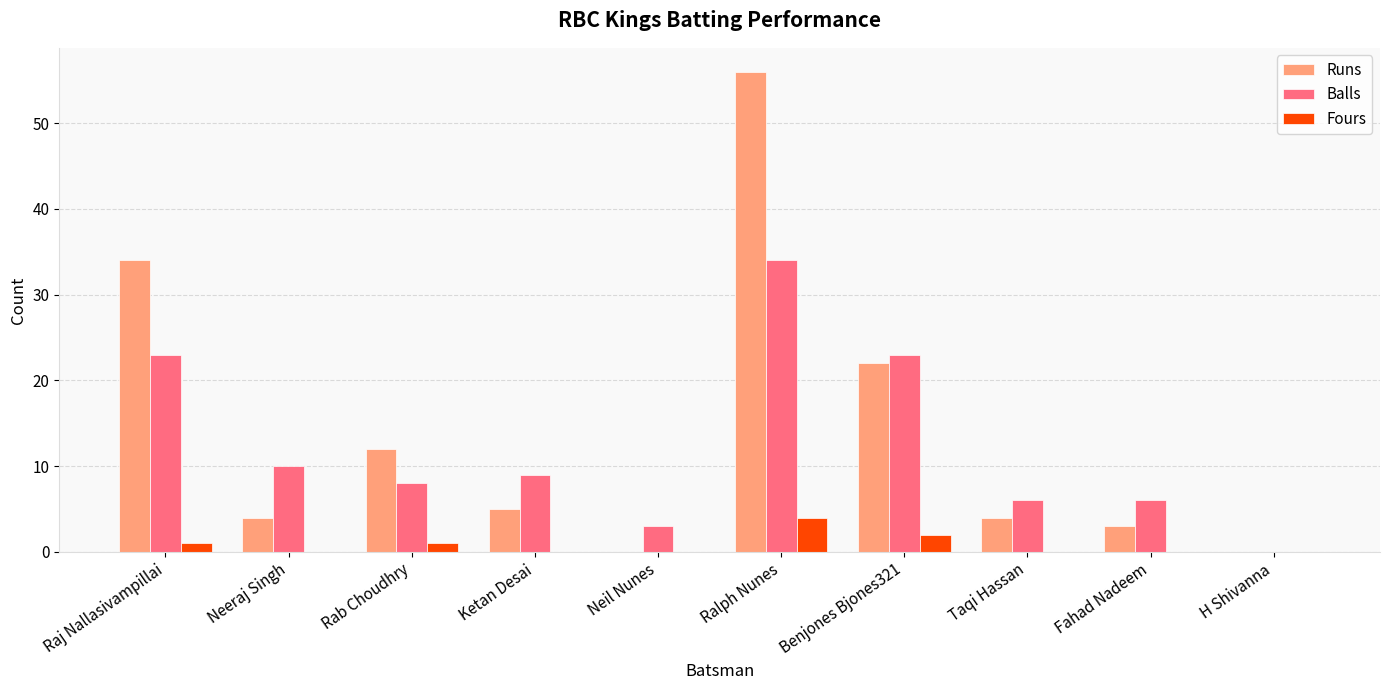

How many groups of bars are there?

10